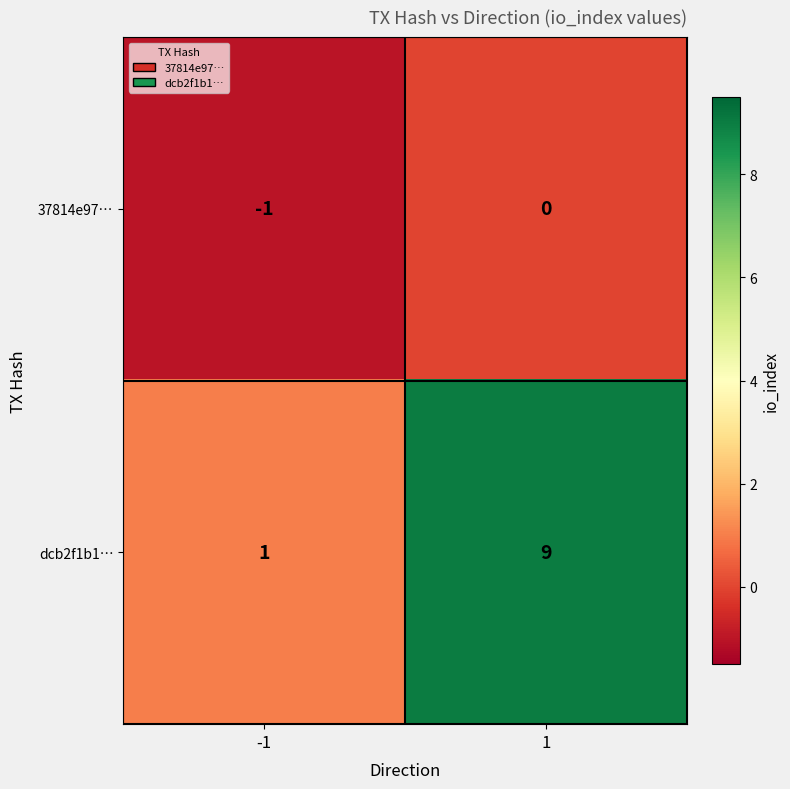

Reading left to right, what are all the values shown in this chart?

37814e97…: -1=-1	1=0
dcb2f1b1…: -1=1	1=9